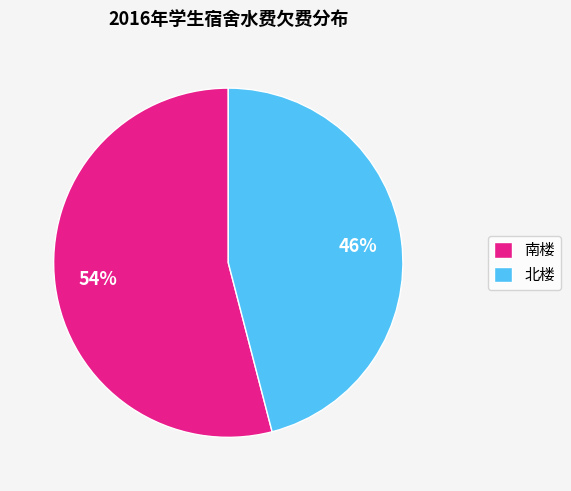

To the nearest percent, what percentage of the pie is 南楼?

54%